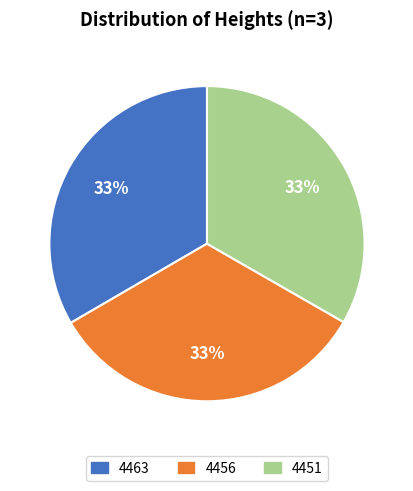

To the nearest percent, what portion does 4451 represent?

33%